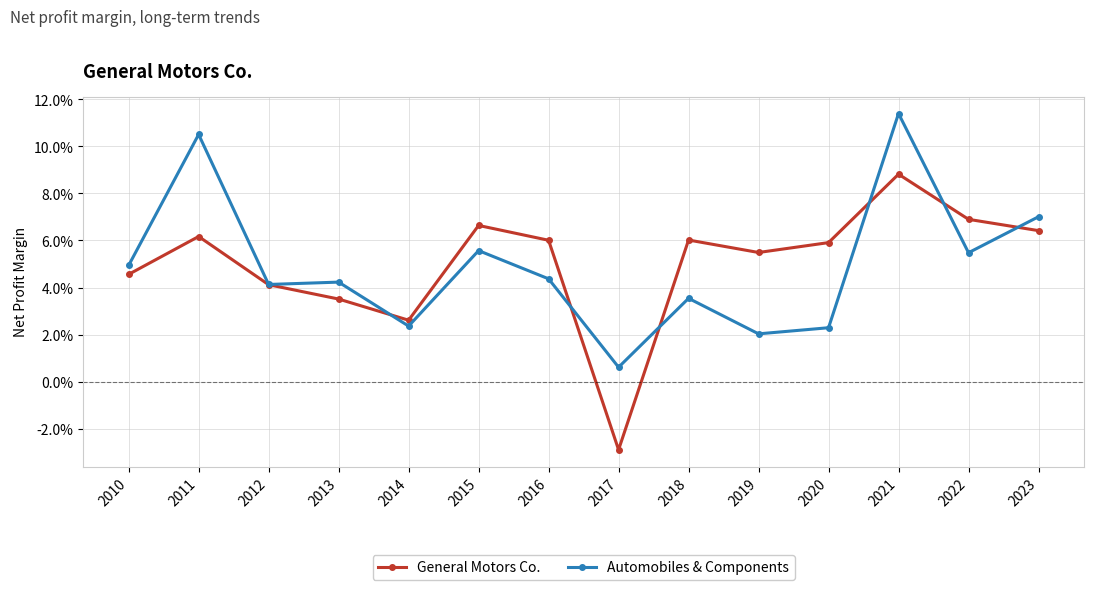

What are all the series names shown in the legend?

General Motors Co., Automobiles & Components